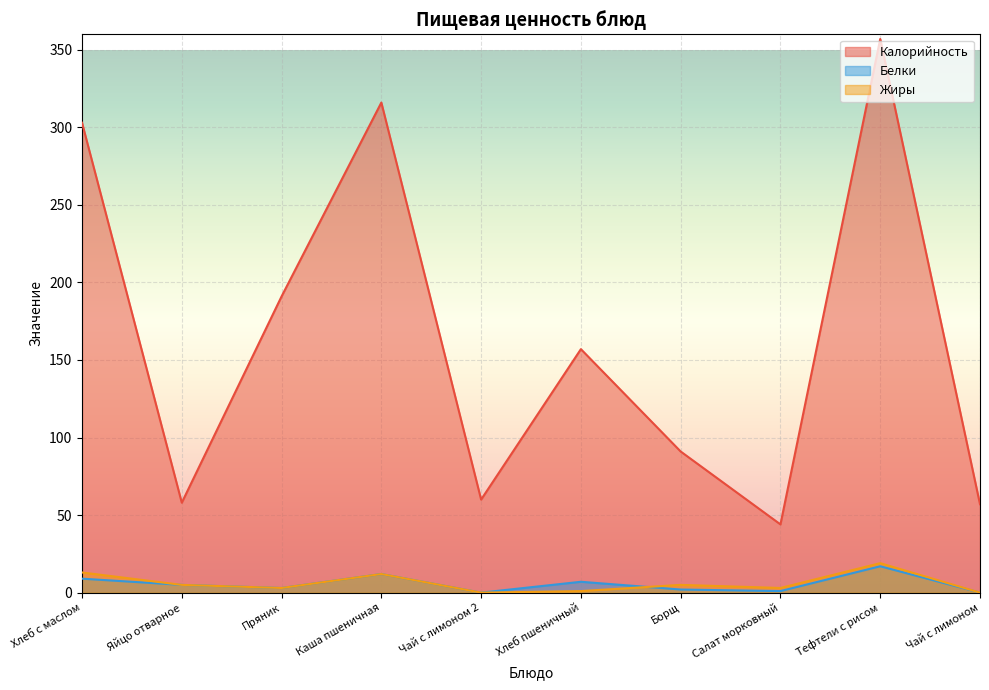

At how many categories does at least one series exceed 272?

3